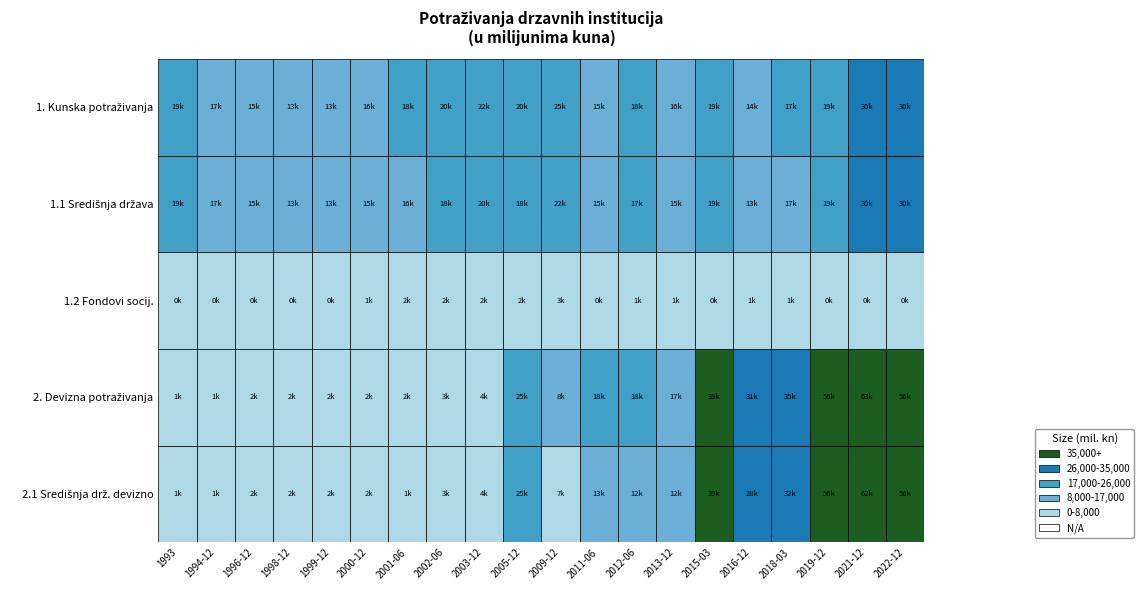

What is the sum of the 1. Kunska potraživanja values at 16 and 6?

35259.4